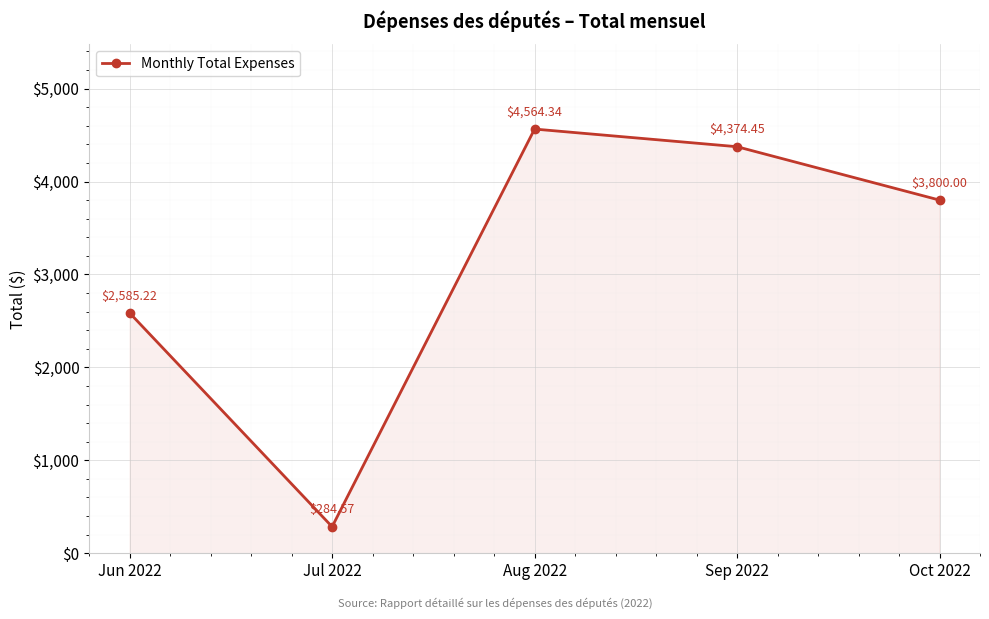

How many lines are shown in the chart?

1